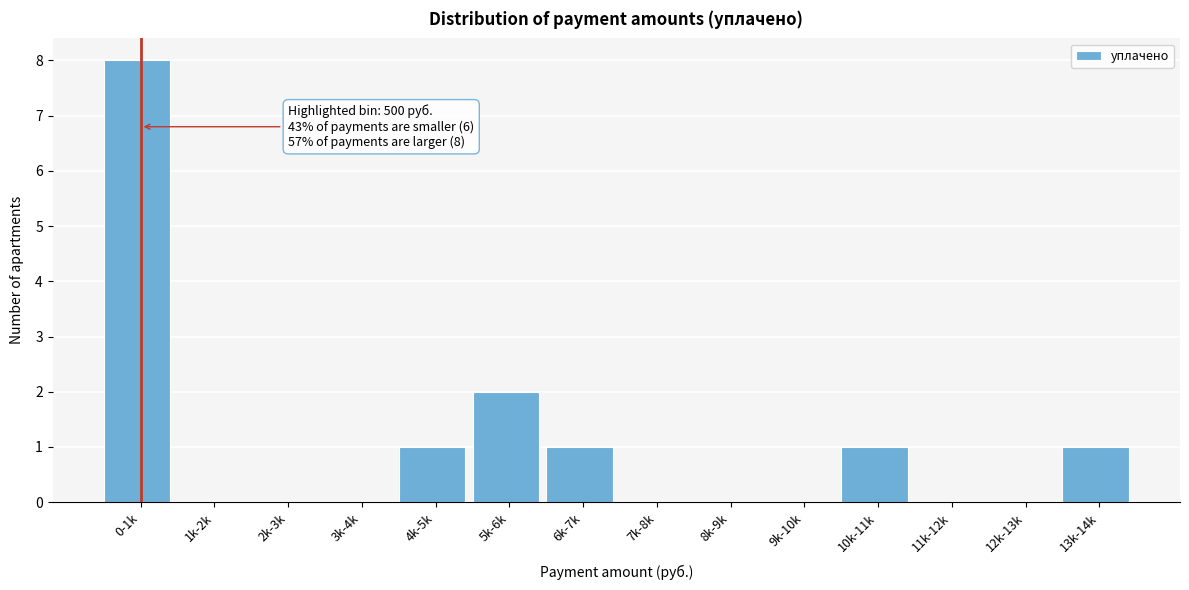

Reading left to right, transcribe all the data shown in this chart.

0-1k=8	1k-2k=0	2k-3k=0	3k-4k=0	4k-5k=1	5k-6k=2	6k-7k=1	7k-8k=0	8k-9k=0	9k-10k=0	10k-11k=1	11k-12k=0	12k-13k=0	13k-14k=1